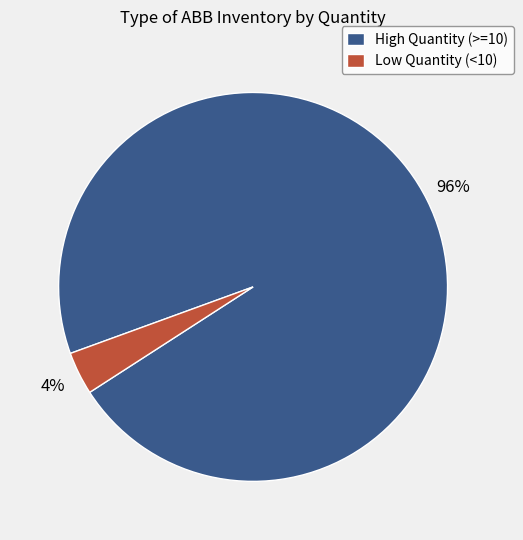

To the nearest percent, what is the average slice percentage?

50%